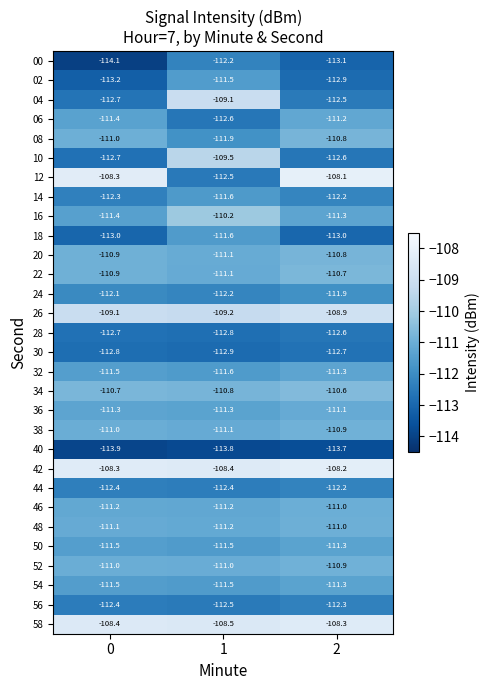

How many series are shown in this chart?

30